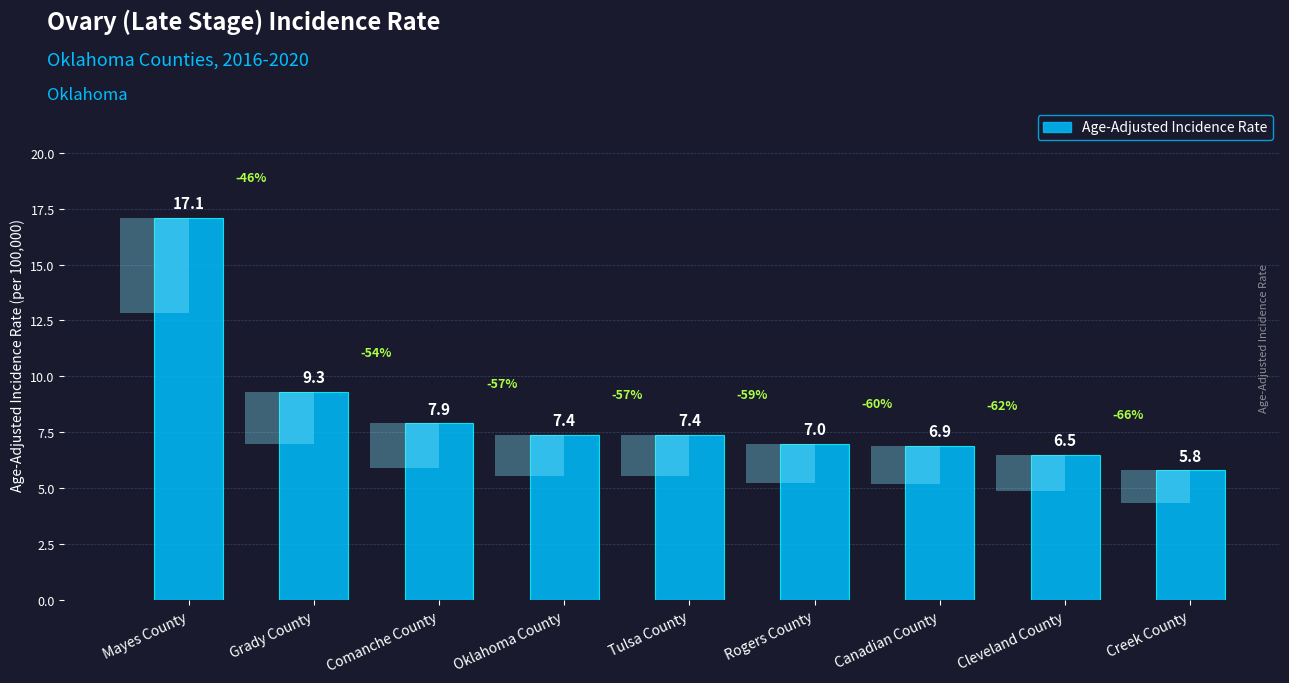

What is the label of the 5th bar from the right?

Tulsa County